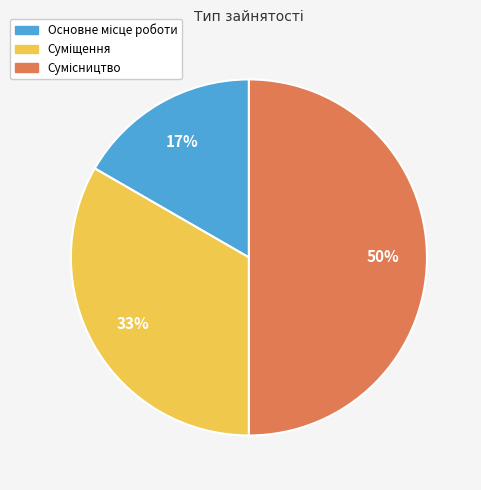

To the nearest percent, what is the average slice percentage?

33%